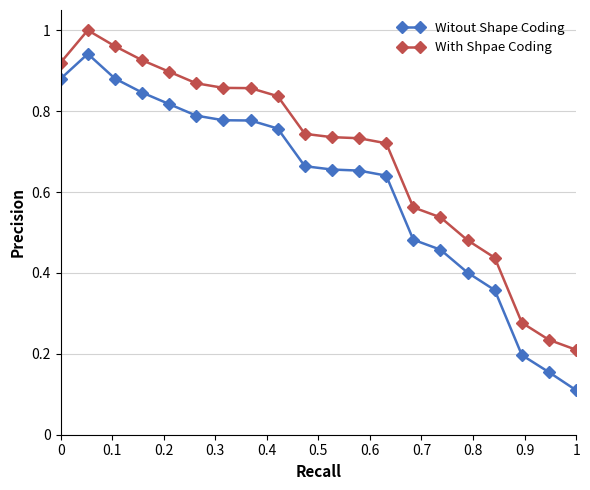

True or false: Witout Shape Coding and With Shpae Coding intersect in this chart.

False